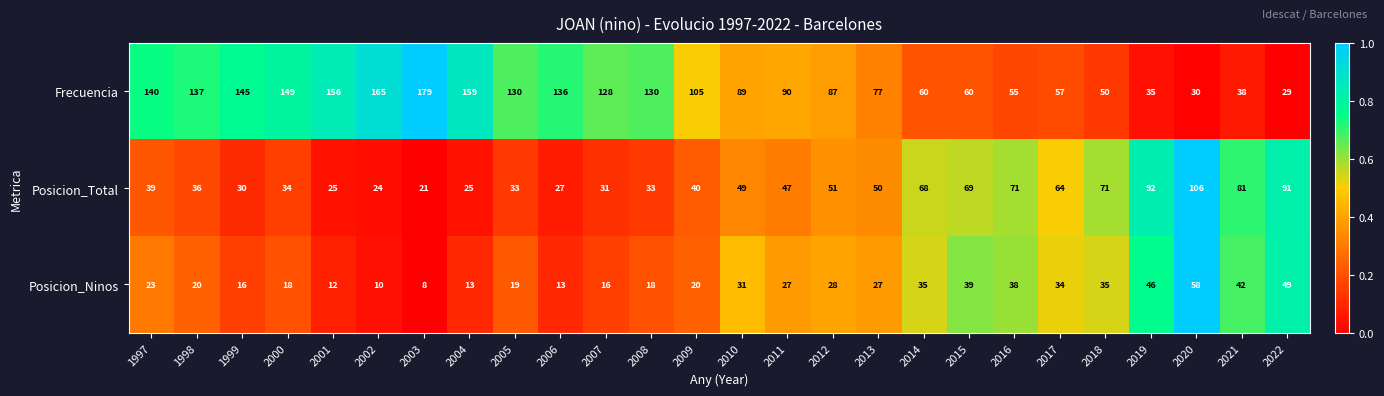

Which series has the largest range (max minus min)?

Frecuencia